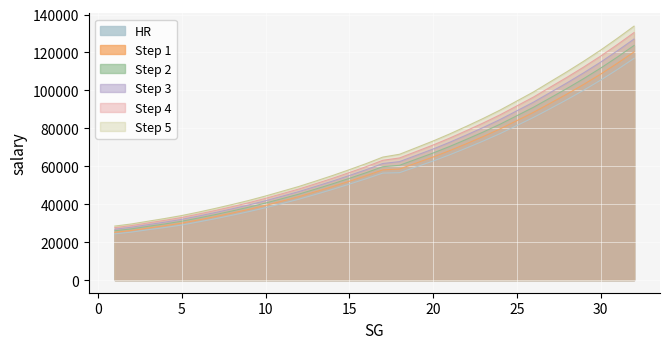

Does the chart display data point markers on the line(s)?

No